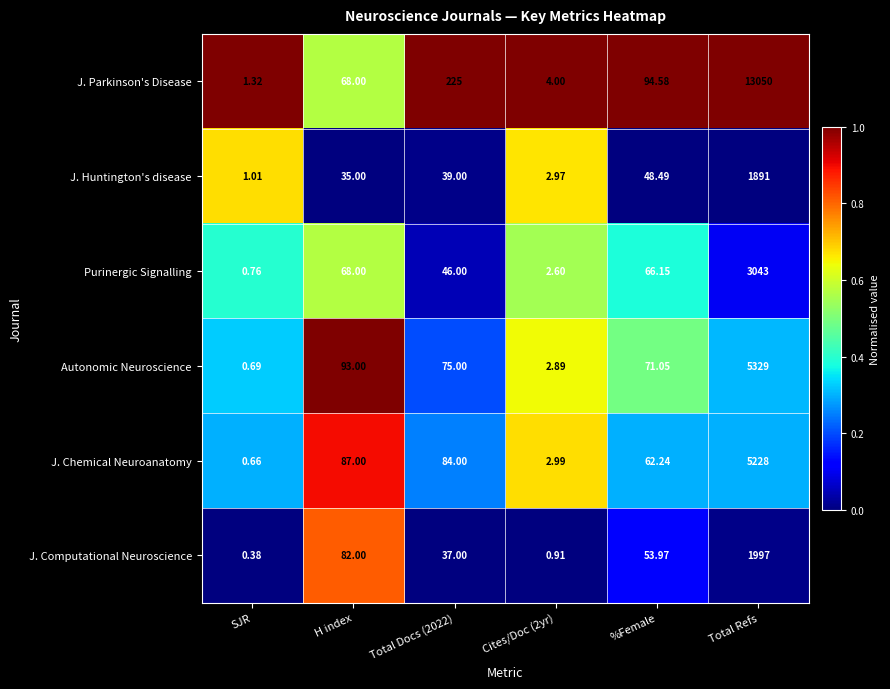

At which category is the sum across all series the highest?

Total Refs